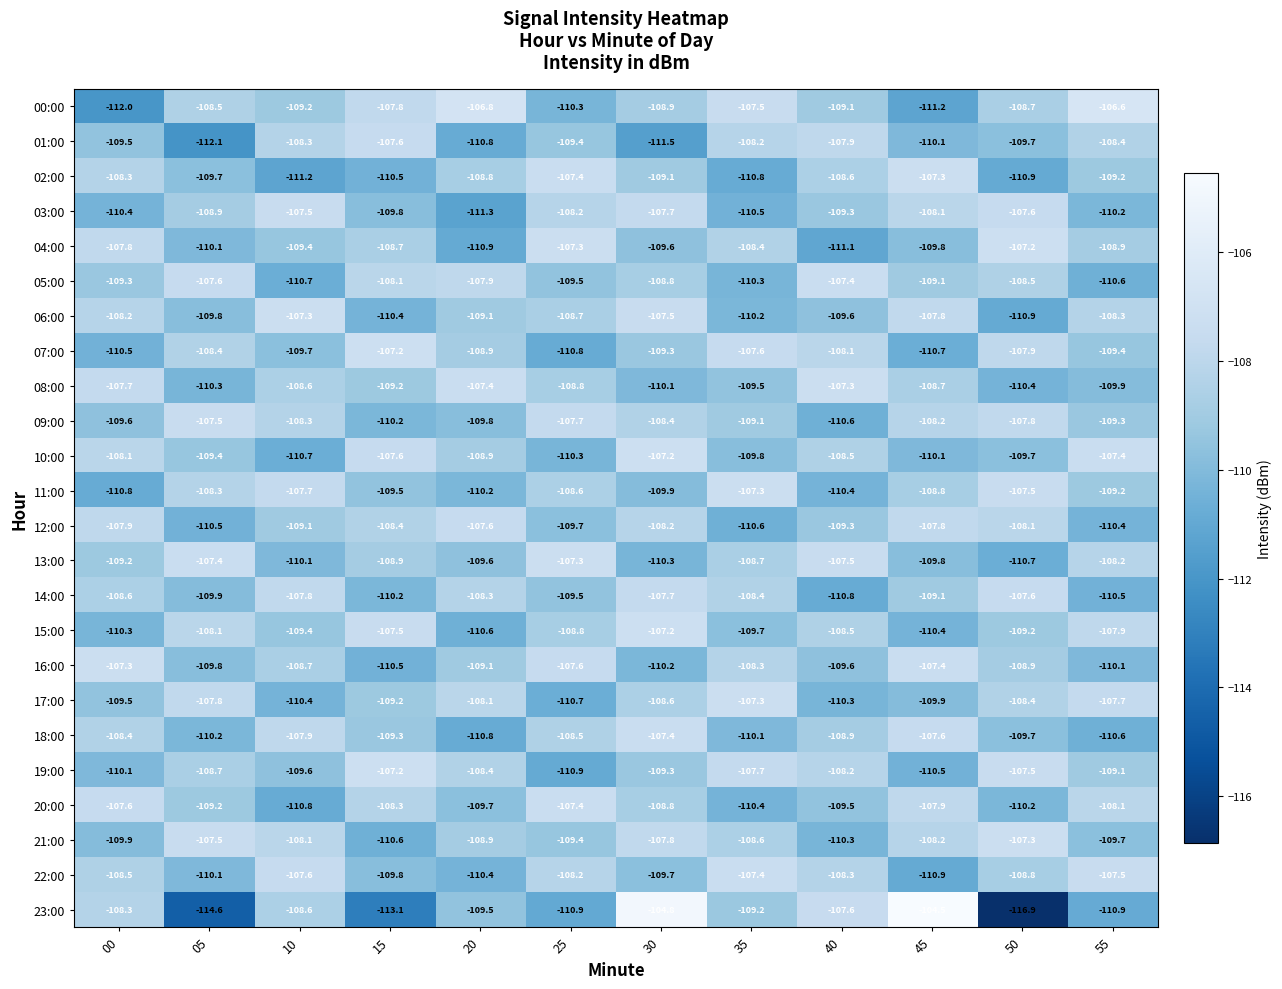

At how many categories does at least one series exceed -115?

12